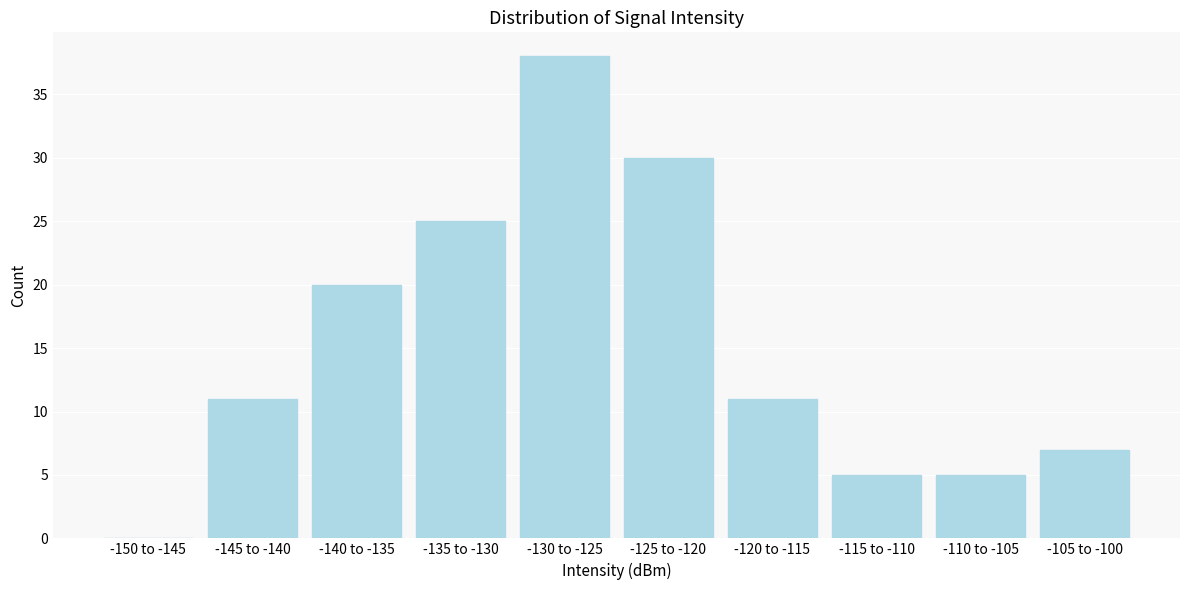

Reading right to left, extract all data points from this chart.

-105 to -100=7	-110 to -105=5	-115 to -110=5	-120 to -115=11	-125 to -120=30	-130 to -125=38	-135 to -130=25	-140 to -135=20	-145 to -140=11	-150 to -145=0